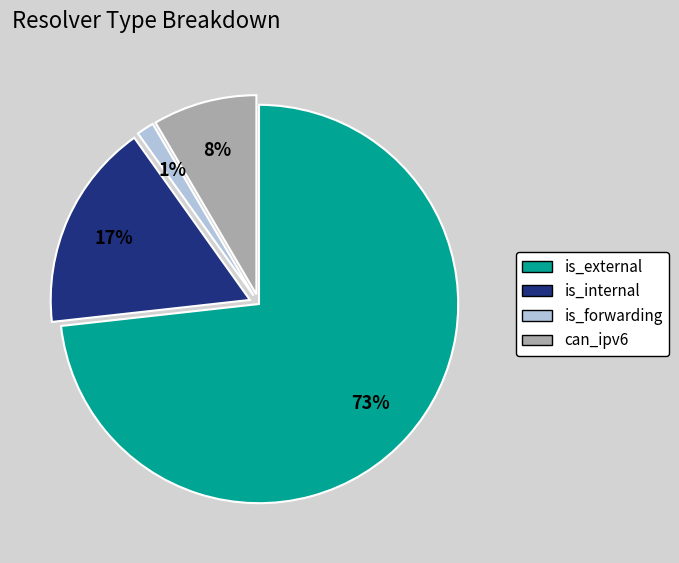

Rank the categories by value from highest to lowest.

is_external, is_internal, can_ipv6, is_forwarding